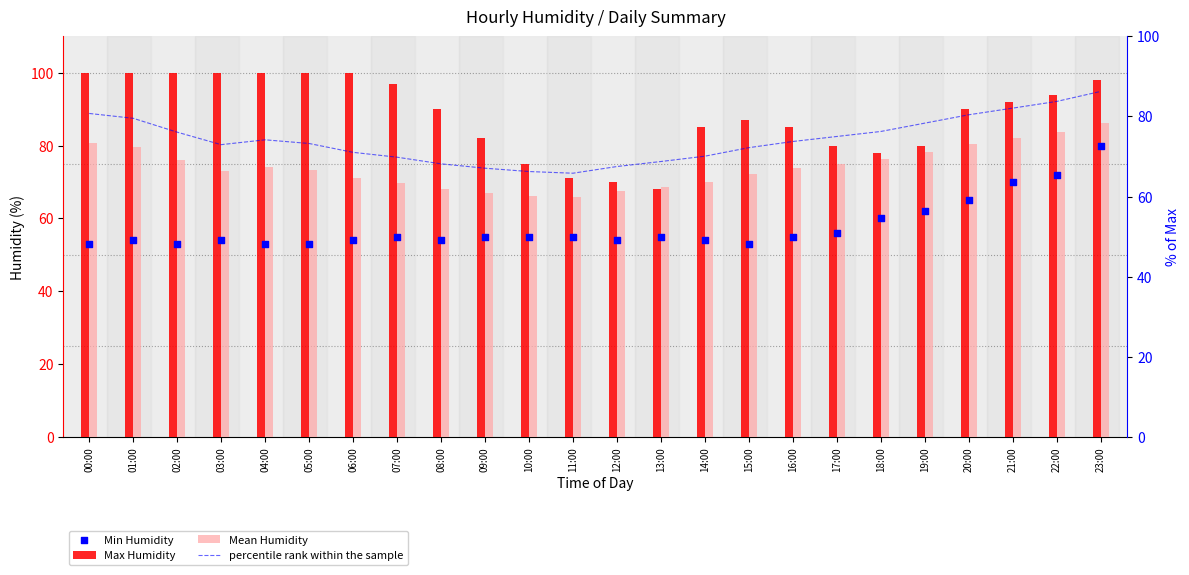

At how many categories does at least one series exceed 84?

16